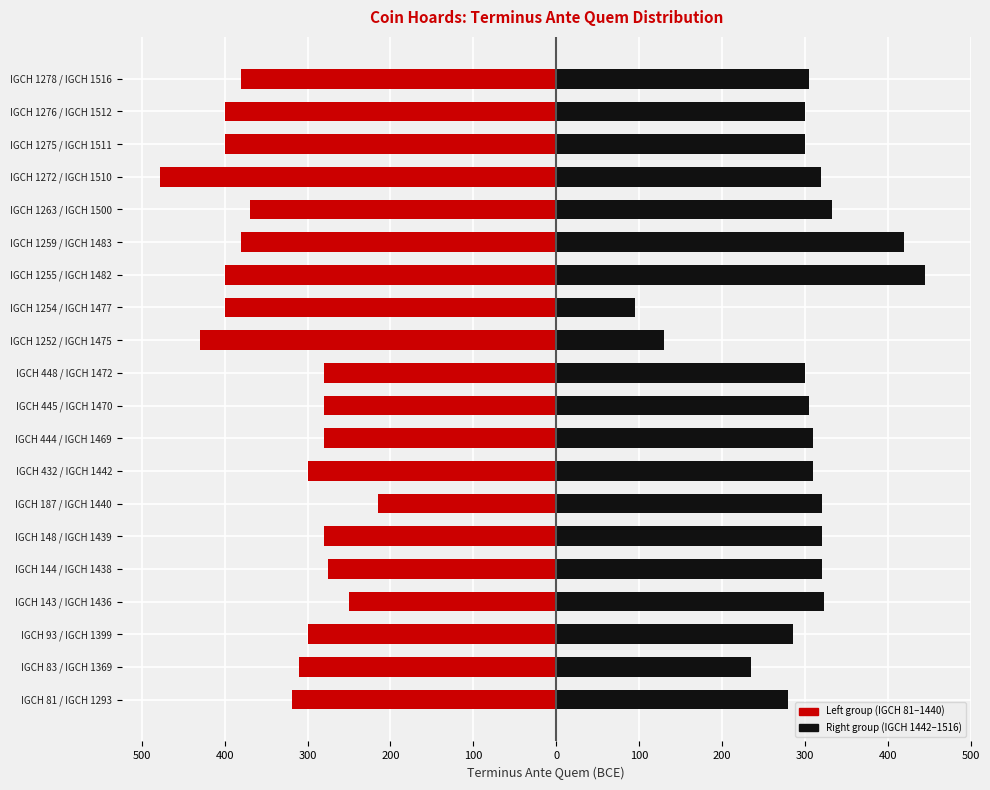

What is the difference between the maximum and second lowest values in the Terminus Ante Quem (BCE) series?

215